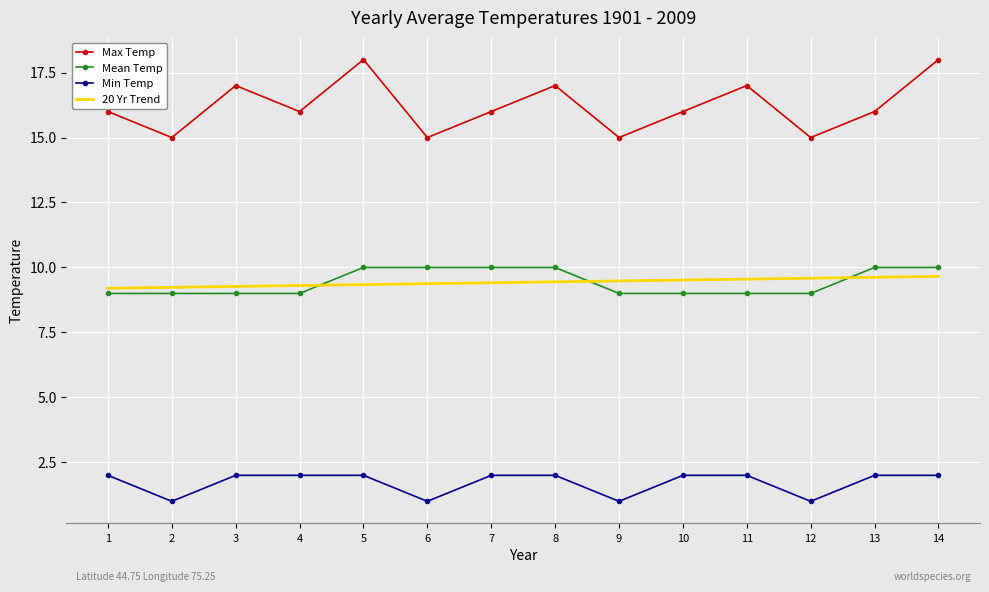

True or false: Max Temp and Min Temp cross at least once.

False